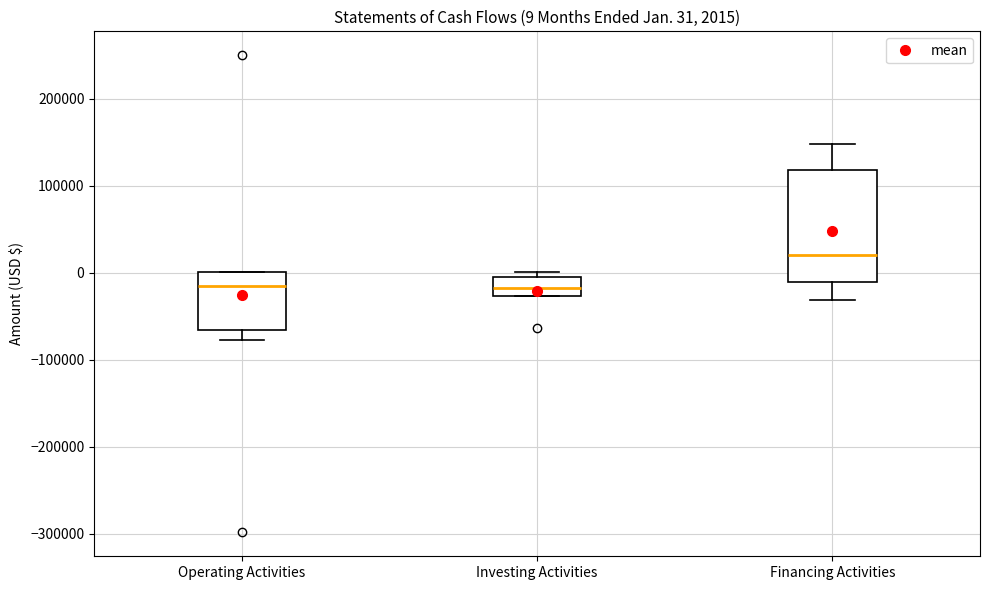

Comparing the boxes themselves (not the whiskers), which one is the tallest?

Financing Activities